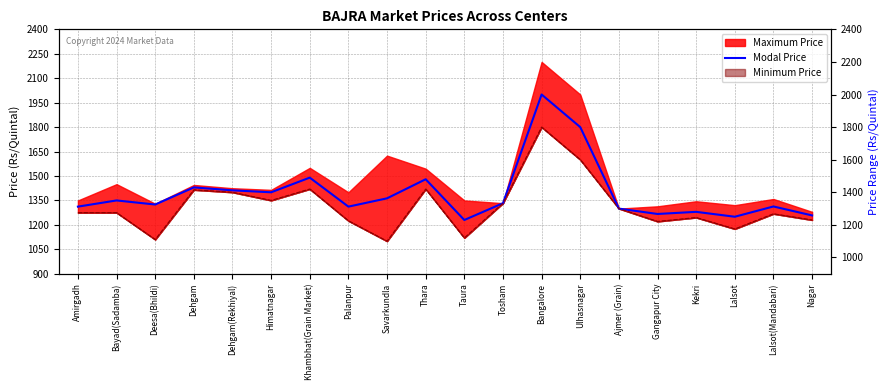

The chart shows a value of 1014 at Thara. True or false?

False